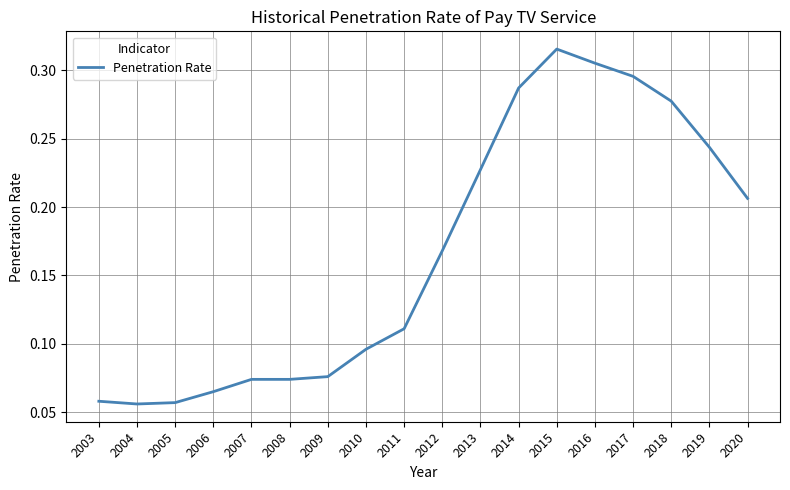

What is the change in value from 2013 to 2017?

+0.1